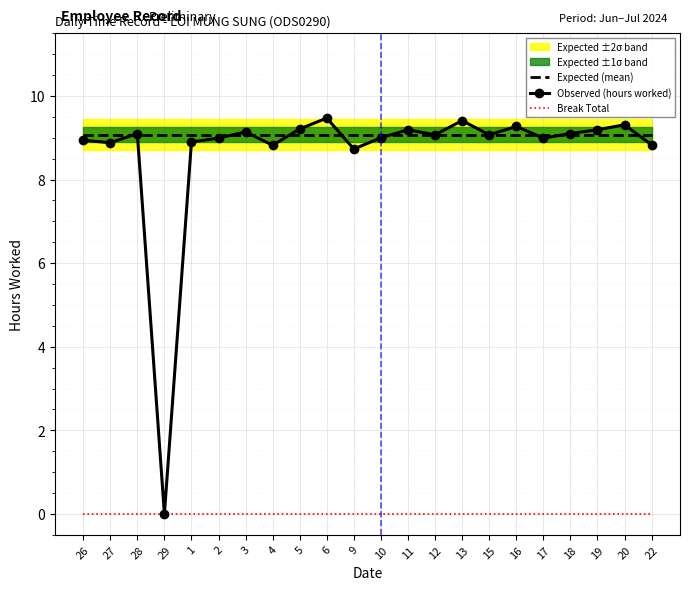

At which label does Observed (hours worked) first exceed 9?

28